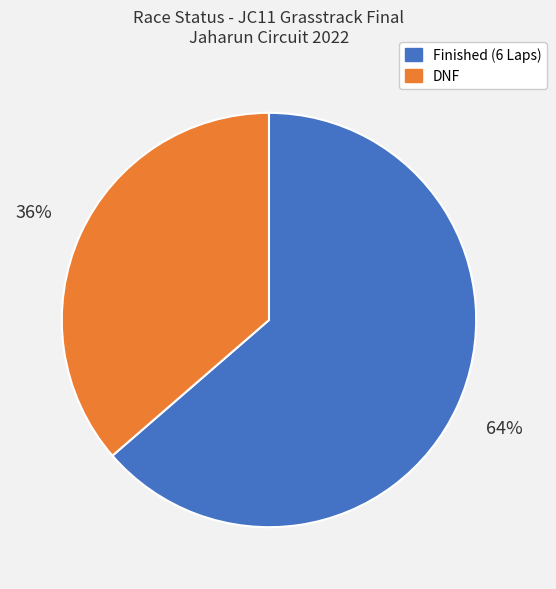

True or false: Finished (6 Laps) accounts for 75% of the total.

False